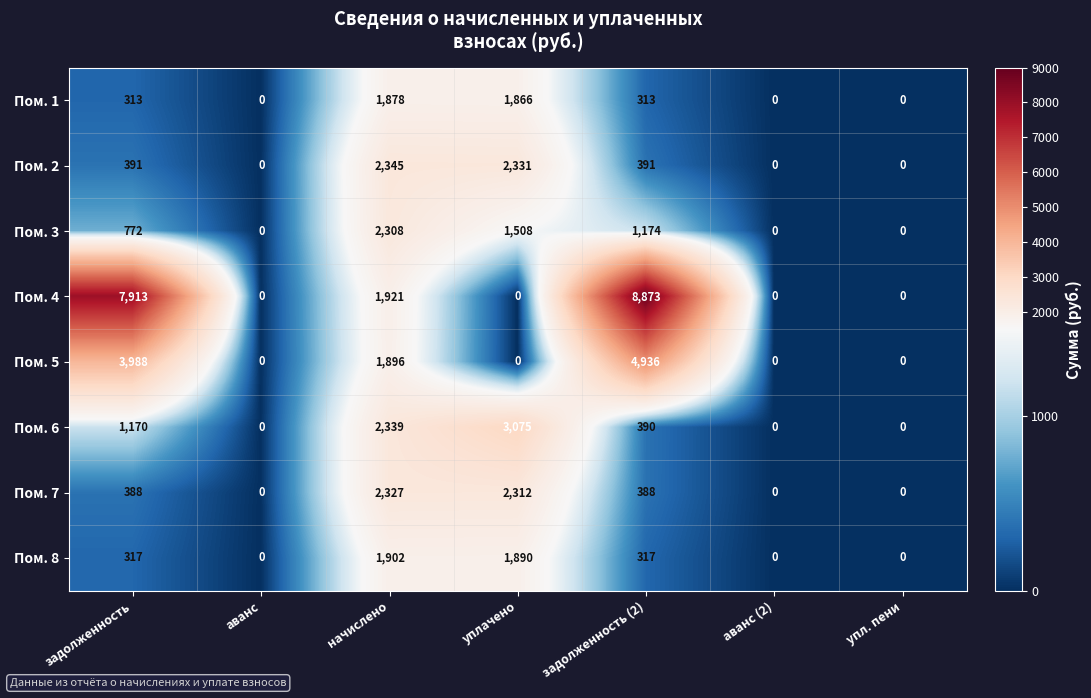

What is the maximum value for Пом. 8?

1902